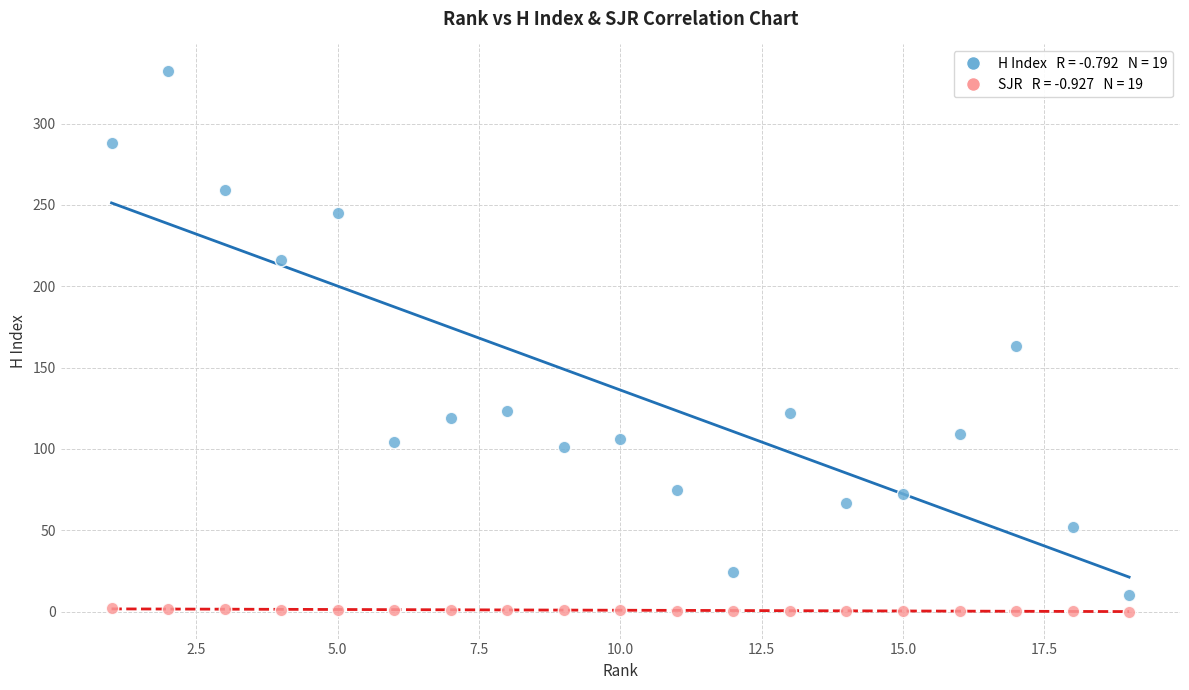

Across all data points, what is the range of X values (max minus min)?

18.0